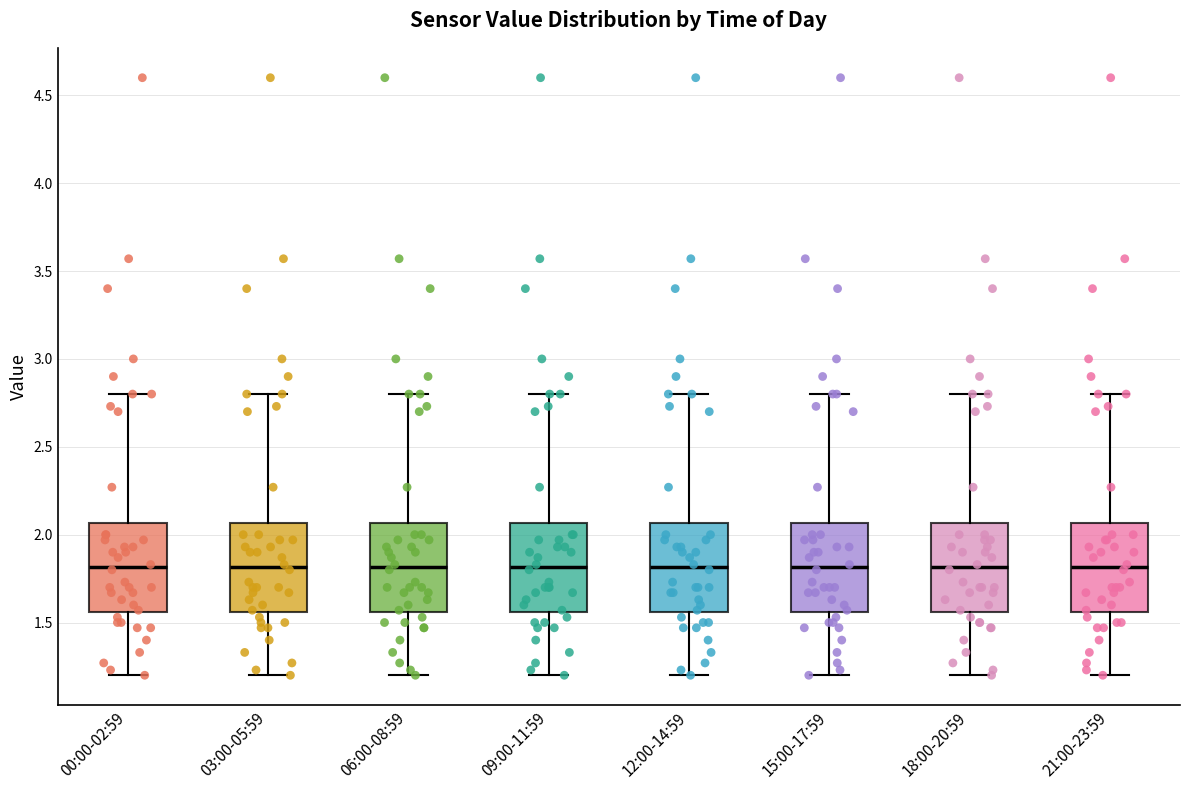

Reading left to right, read every box against the y-axis: the position of its median line, the range the box covers, and the ends of its whiskers. The values are not printed on the chart, so give them approximately, as read against the axis.

00:00-02:59: median 1.80, box 1.55 to 2.05, whiskers 1.20 to 2.80
03:00-05:59: median 1.80, box 1.55 to 2.05, whiskers 1.20 to 2.80
06:00-08:59: median 1.80, box 1.55 to 2.05, whiskers 1.20 to 2.80
09:00-11:59: median 1.80, box 1.55 to 2.05, whiskers 1.20 to 2.80
12:00-14:59: median 1.80, box 1.55 to 2.05, whiskers 1.20 to 2.80
15:00-17:59: median 1.80, box 1.55 to 2.05, whiskers 1.20 to 2.80
18:00-20:59: median 1.80, box 1.55 to 2.05, whiskers 1.20 to 2.80
21:00-23:59: median 1.80, box 1.55 to 2.05, whiskers 1.20 to 2.80